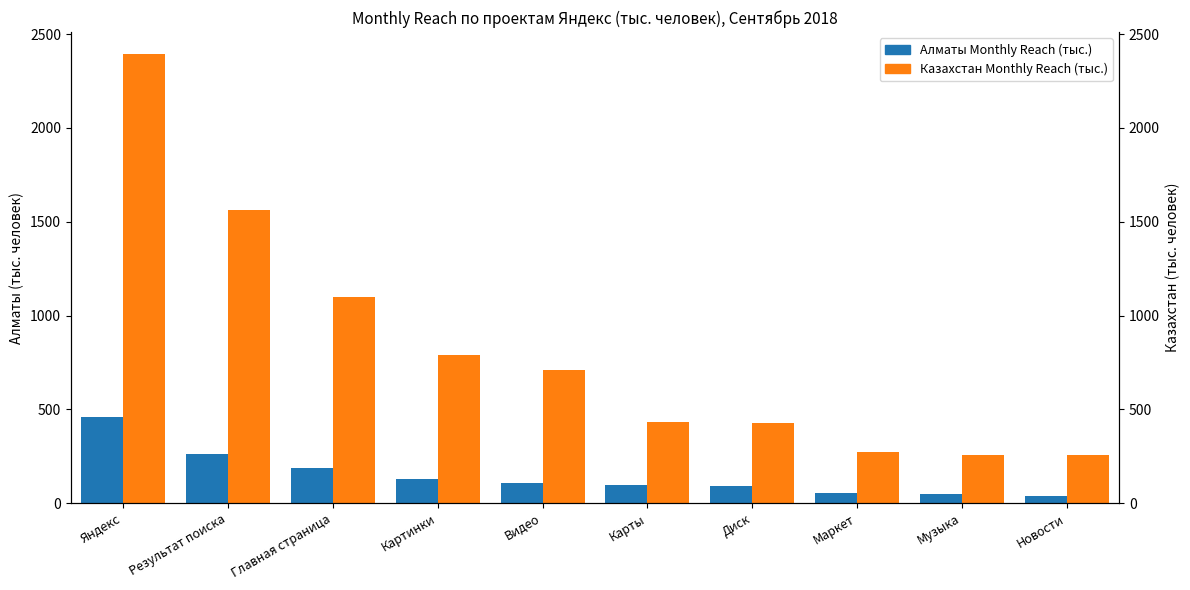

What is the total value across all series at Яндекс?

2850.0